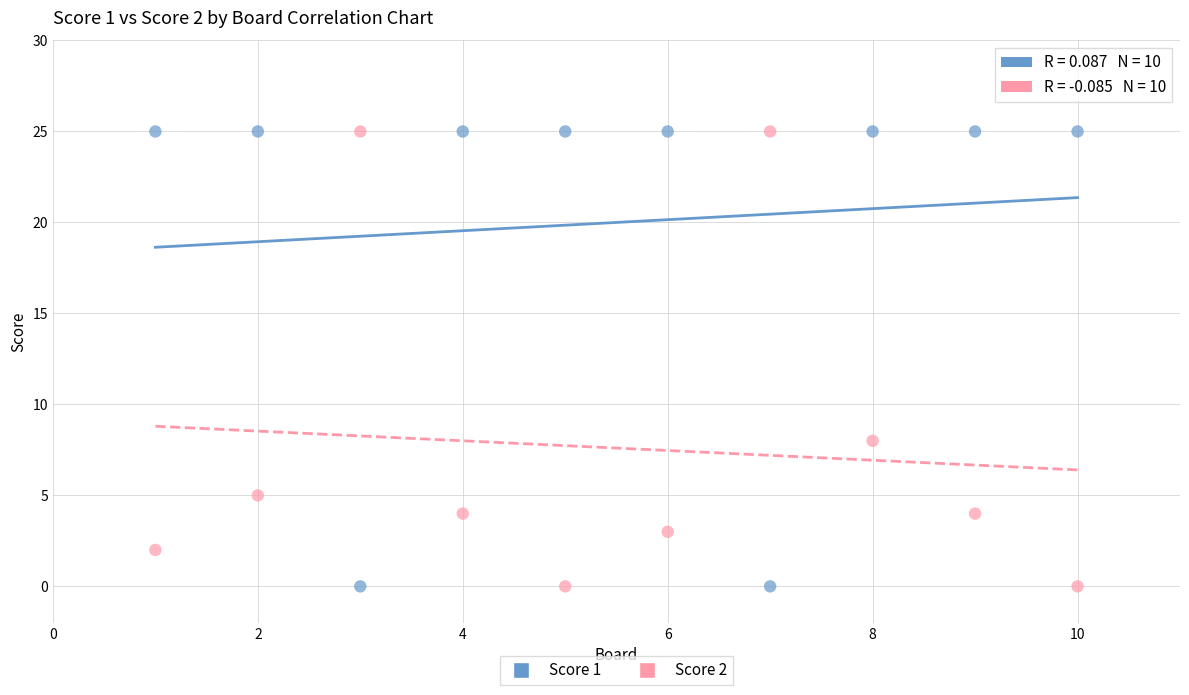

What is the X range (max minus min) for the scatter plot?

9